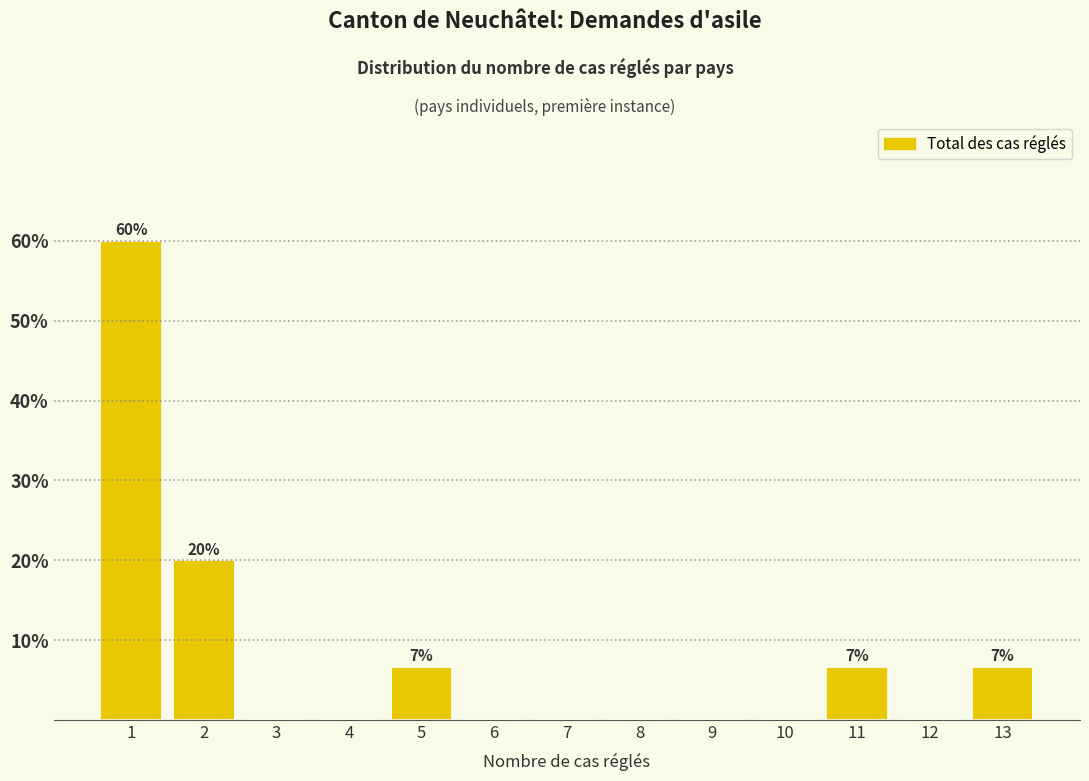

Over which range of the x-axis is the bar tallest?

0.5 to 1.5